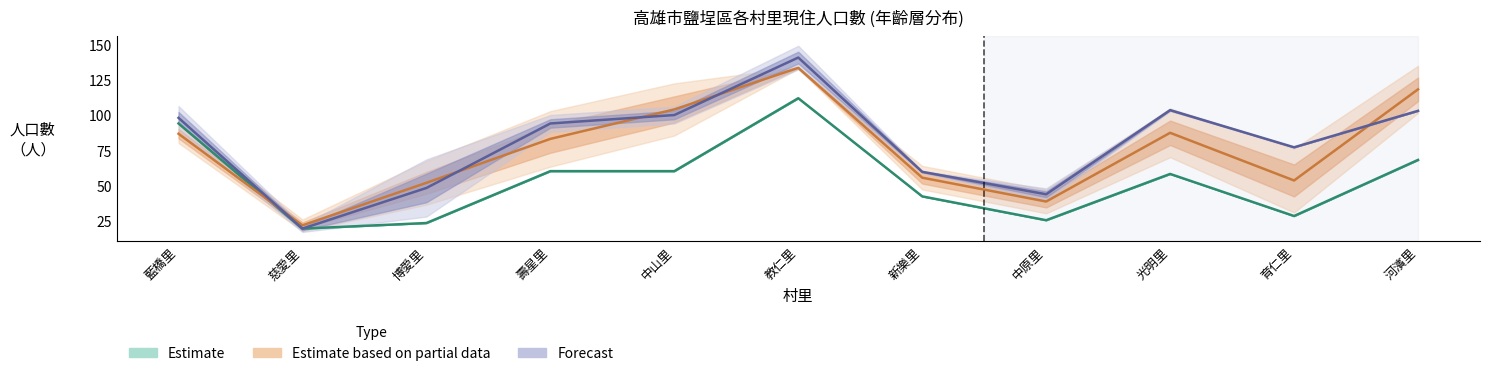

What is the label of the 7th point from the left?

新樂里